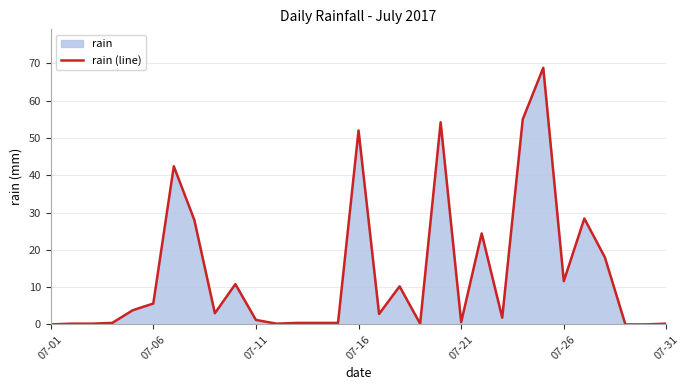

How many interior local valleys (lower than both neighbors) does the data have?

7